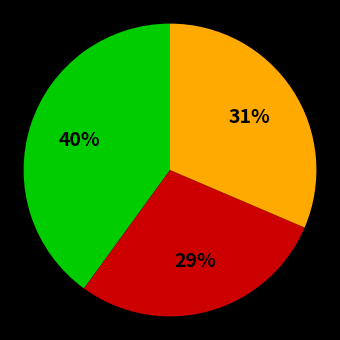

To the nearest percent, what is the difference between the largest and smallest slice percentages?

11%